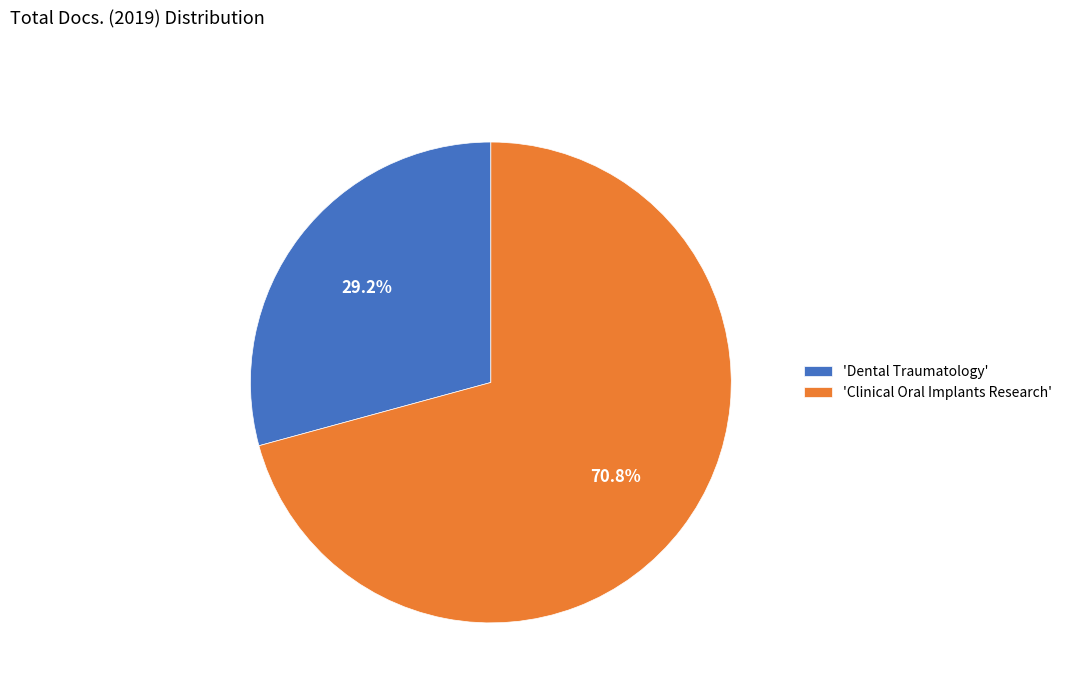

To the nearest percent, what is the difference between the largest and smallest slice percentages?

42%